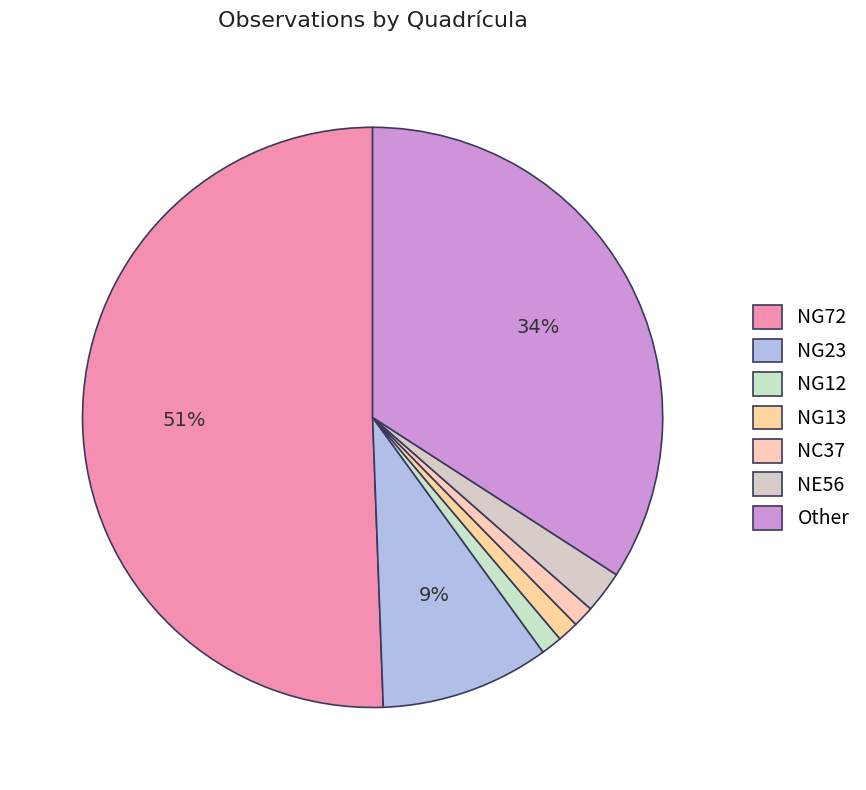

The NC37 slice represents 11% of the pie. True or false?

False